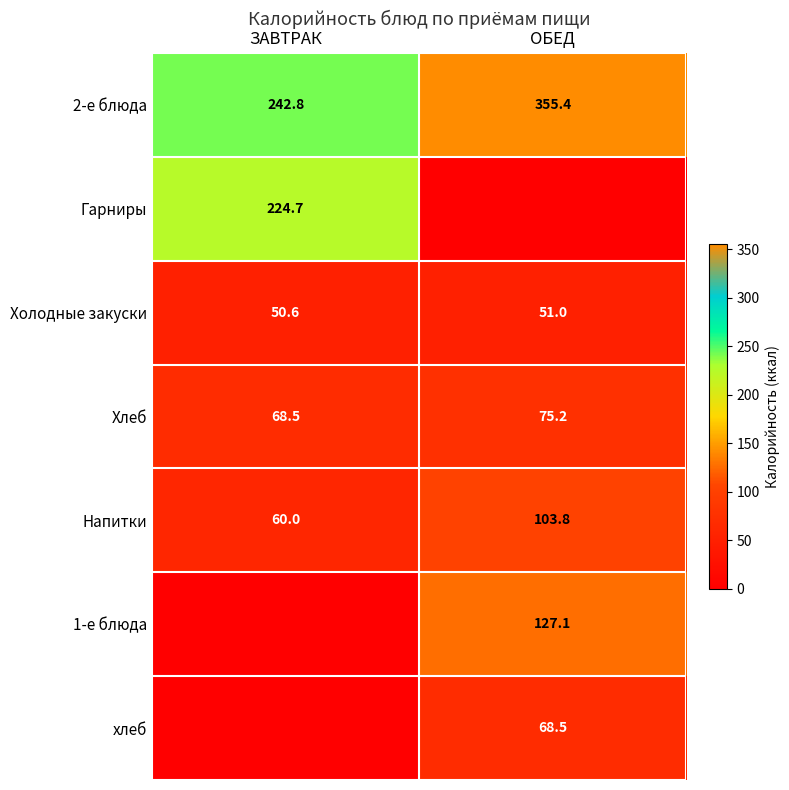

True or false: Напитки has a value of 45.8 at ОБЕД.

False